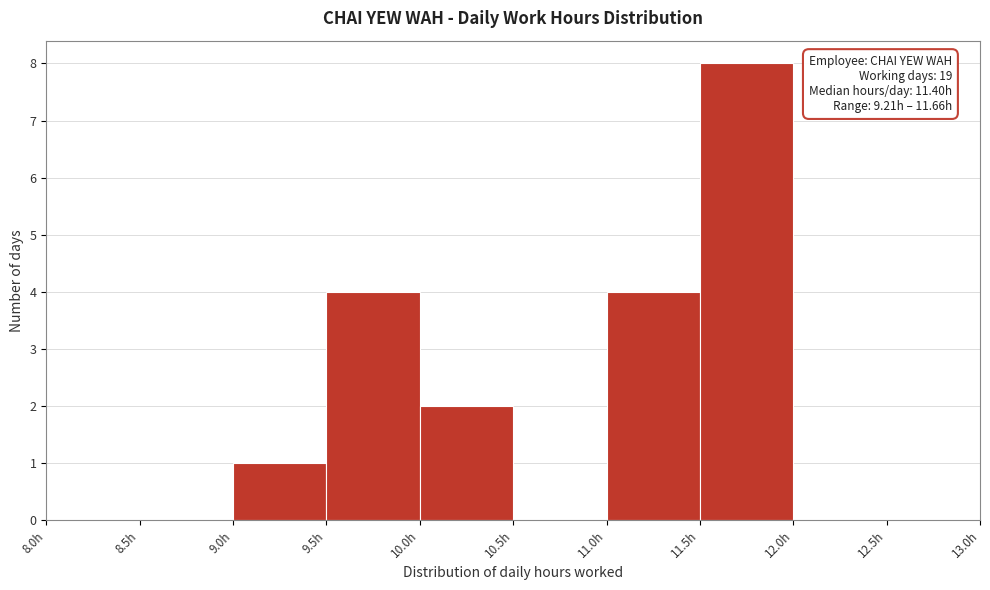

Over which range of the x-axis is the bar tallest?

11.5 to 12.0